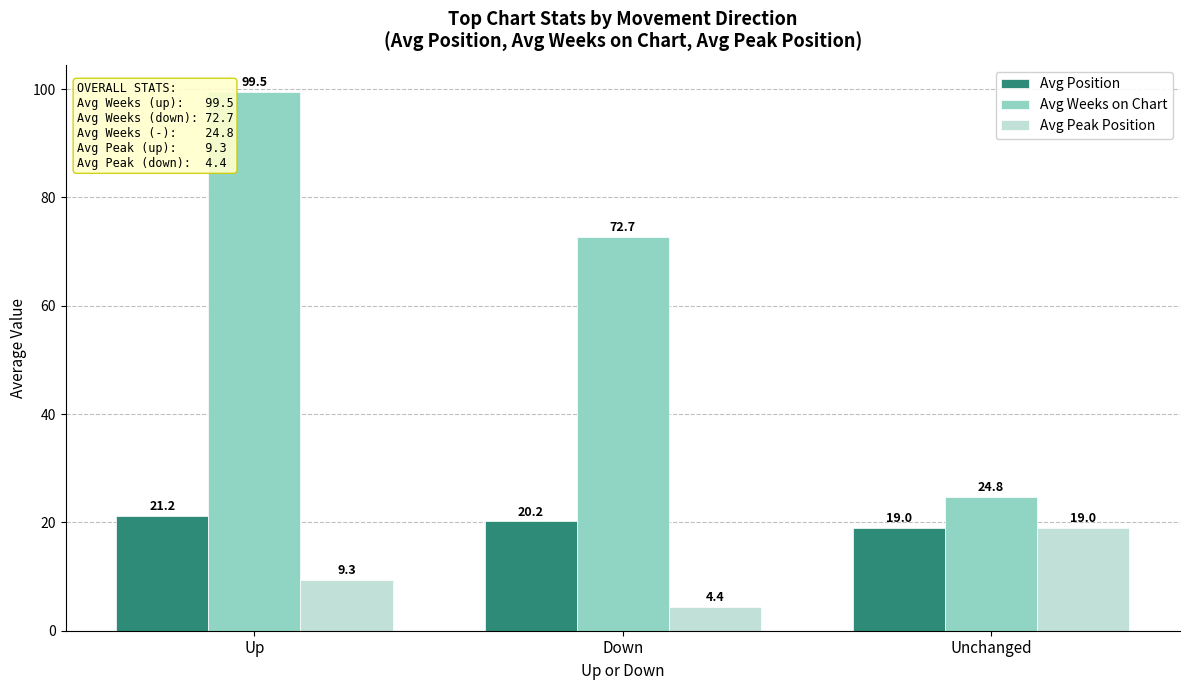

Rank the series by their maximum value, from highest to lowest.

Avg Weeks on Chart, Avg Position, Avg Peak Position